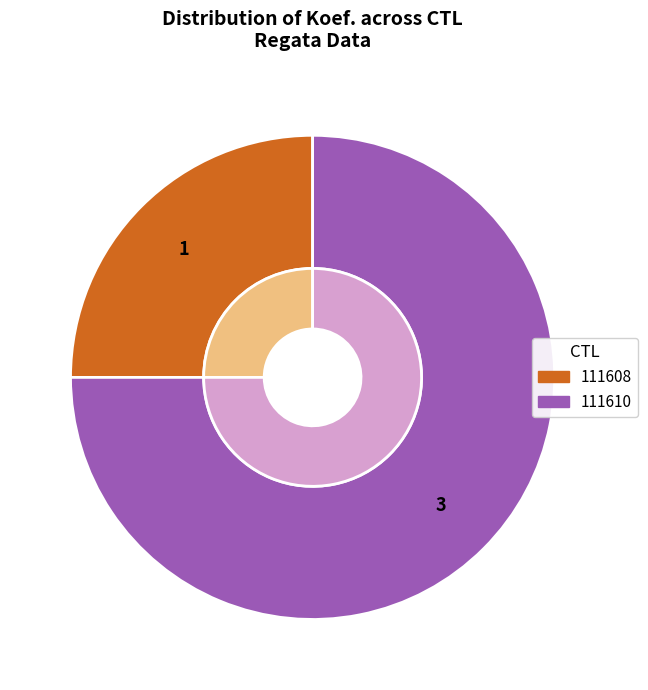

Approximately how many times larger is the value at 111608 compared to 111610?

0.3